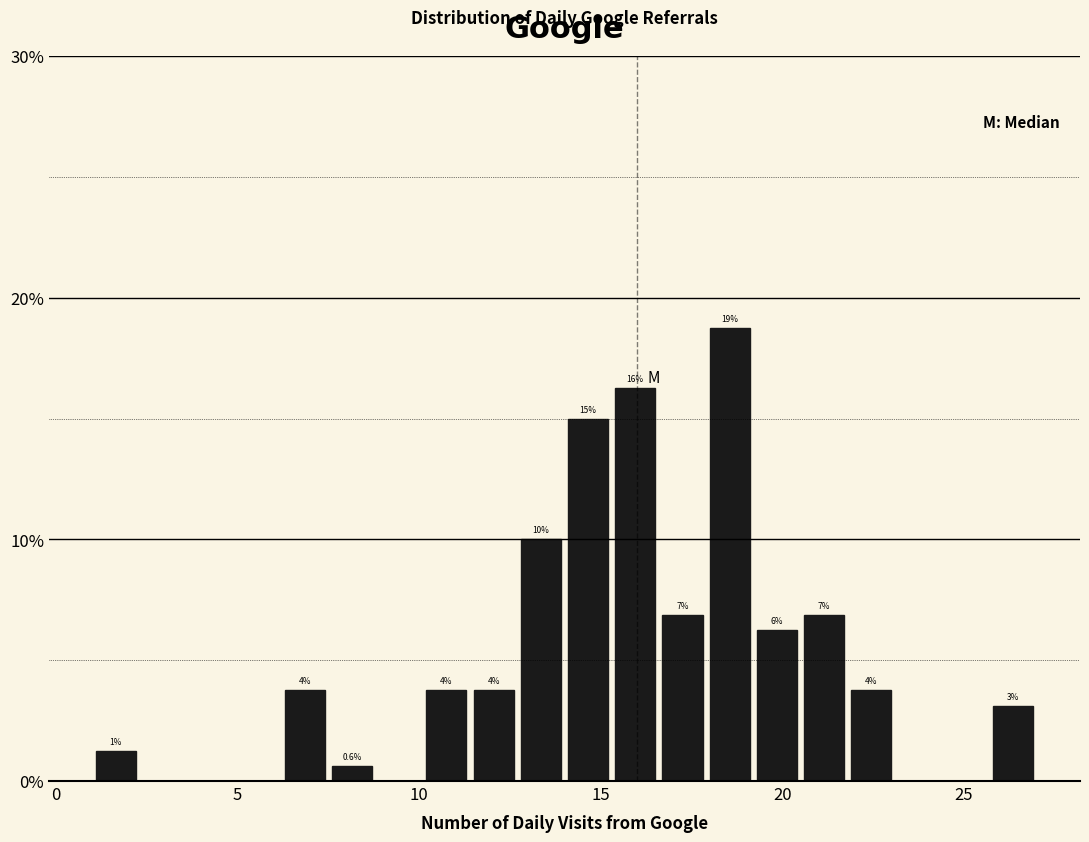

Read against the x-axis, roughly where is the centre of the tallest bar?

18.5